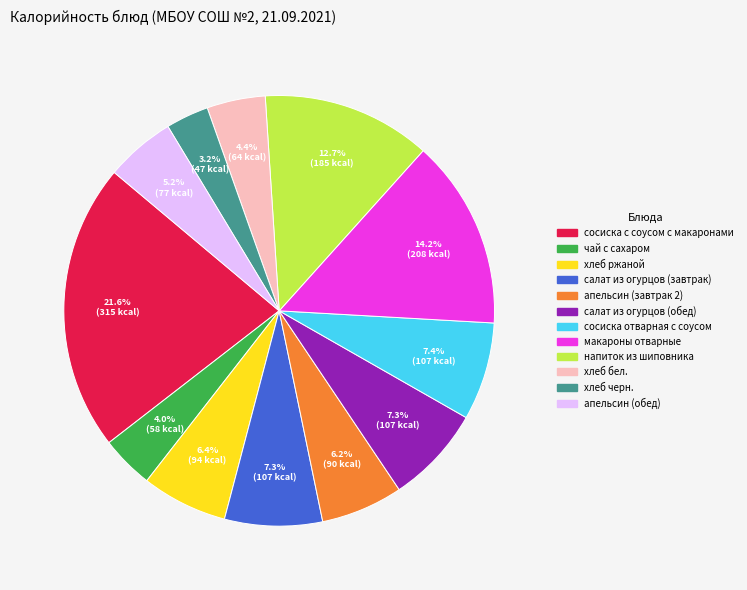

Which slice is the largest?

сосиска с соусом с макаронами